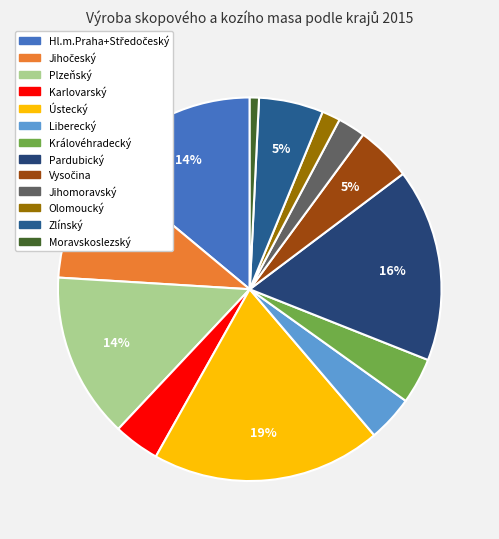

How many slices are in this pie chart?

13